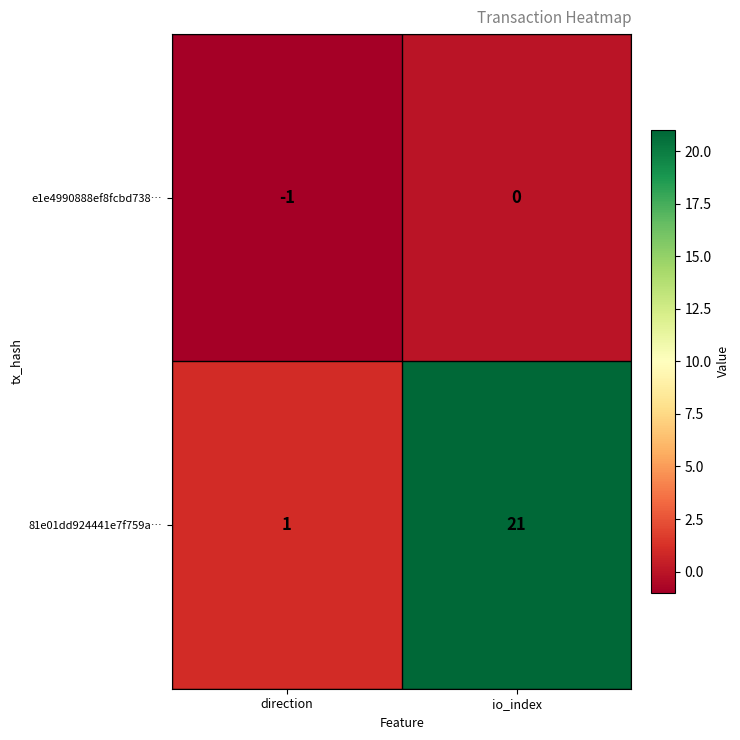

Rank the series by their maximum value, from highest to lowest.

81e01dd924441e7f759a…, e1e4990888ef8fcbd738…